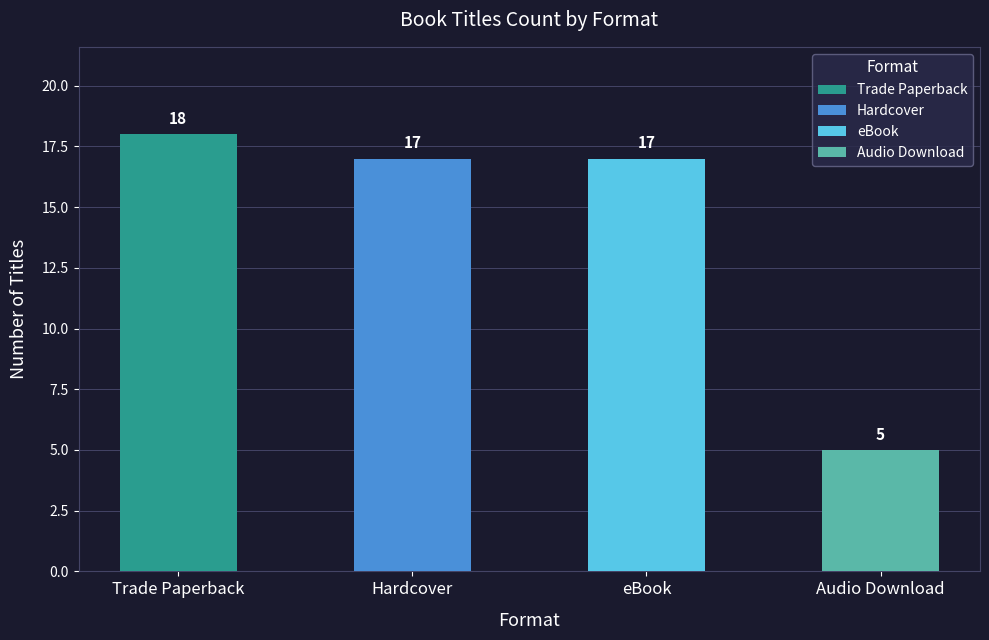

How many bars are there in each group?

4